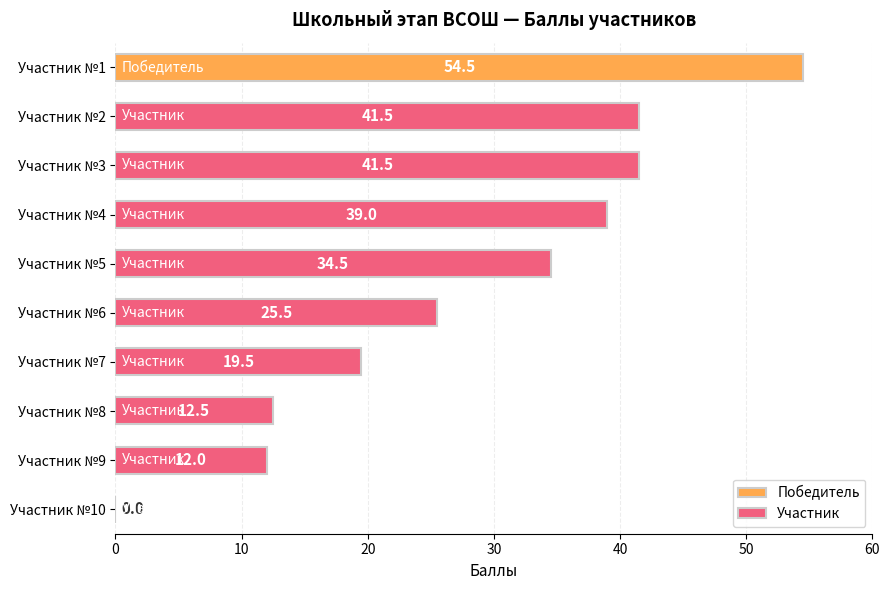

What is the approximate value of Участник at Участник №7?

19.5